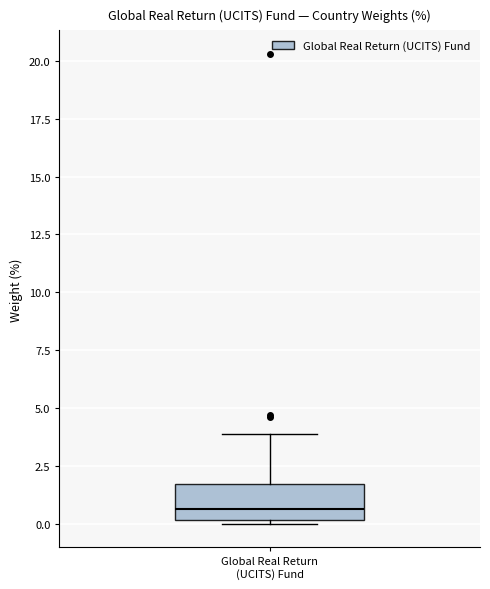

Read this box plot against the y-axis: the position of the median line, the range covered by the box, and the ends of both whiskers. The values are not printed on the chart, so give them approximately, as read against the axis.

median 0.5, box 0.0 to 1.5, whiskers 0.0 (just below the box's lower edge) to 4.0